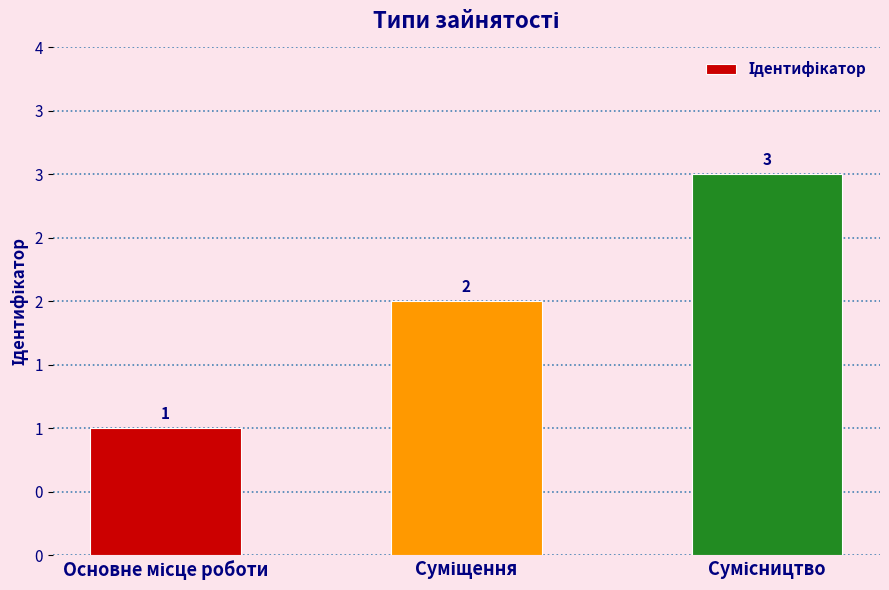

List the labels in order of value, smallest first.

Основне місце роботи, Суміщення, Сумісництво